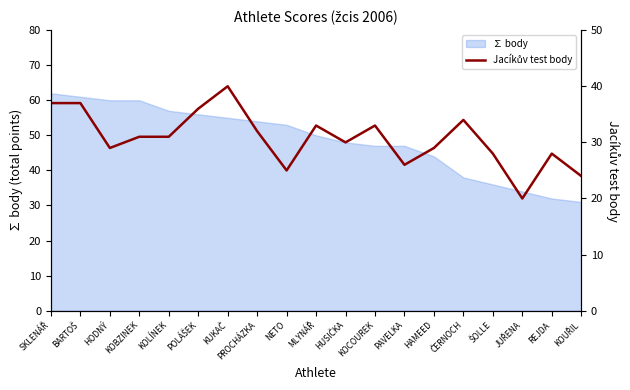

Which label corresponds to the largest value in the chart?

KUKAČ